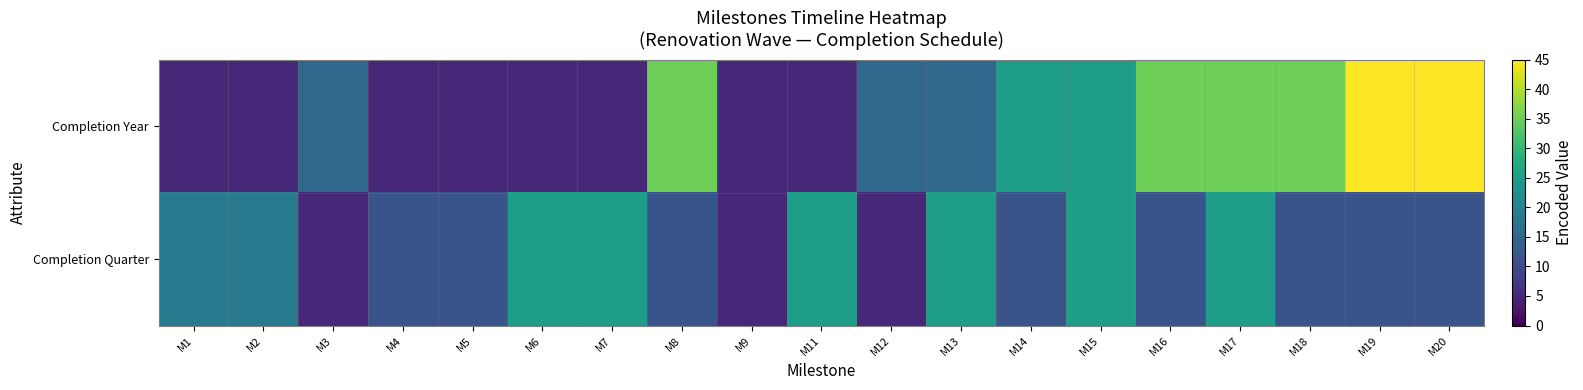

Which series has the largest total across all categories?

Completion Year